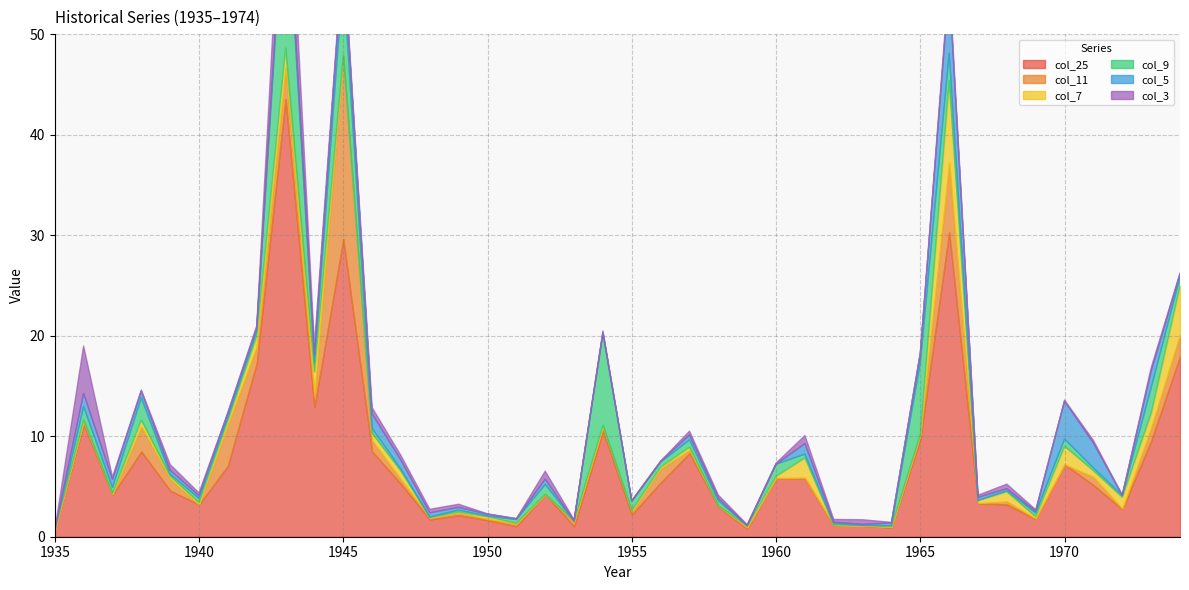

In col_11, how many points are lower than both neighbors (excluding endpoints)?

13